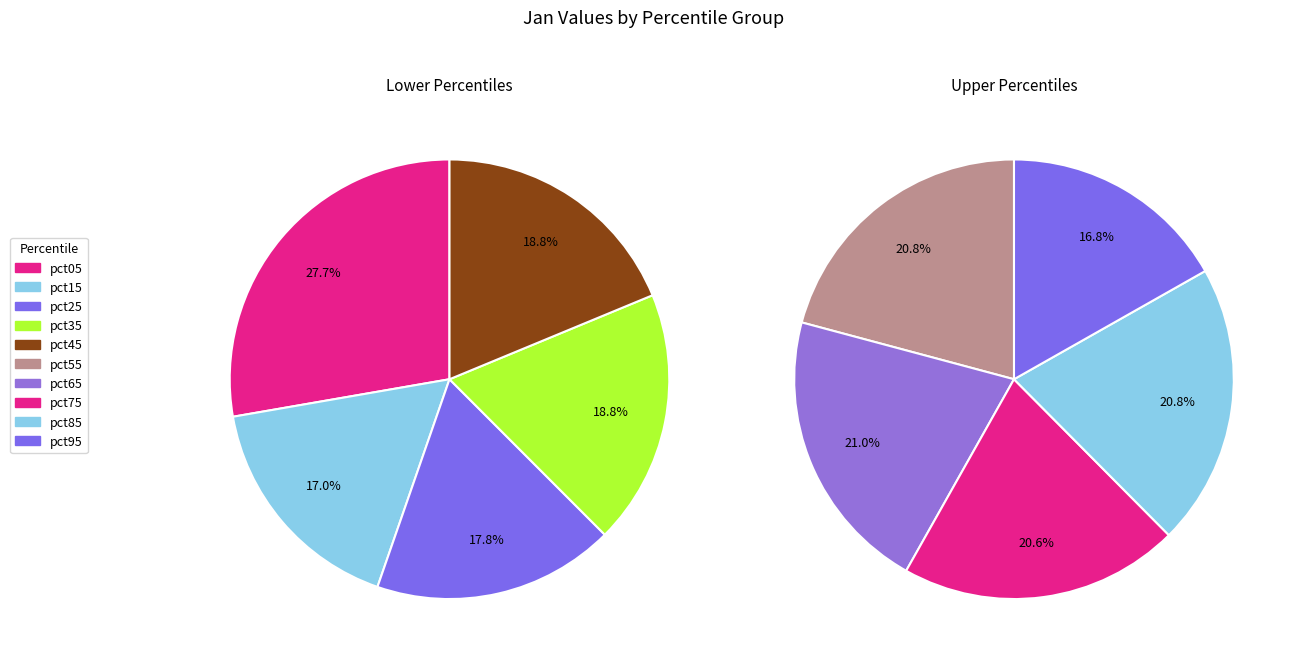

How many segments does this pie chart have?

10